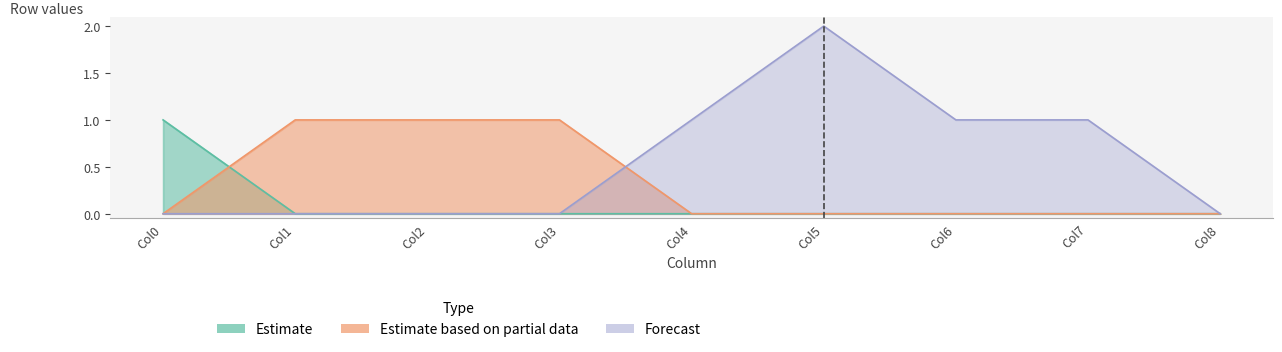

Does the chart display data point markers on the line(s)?

No